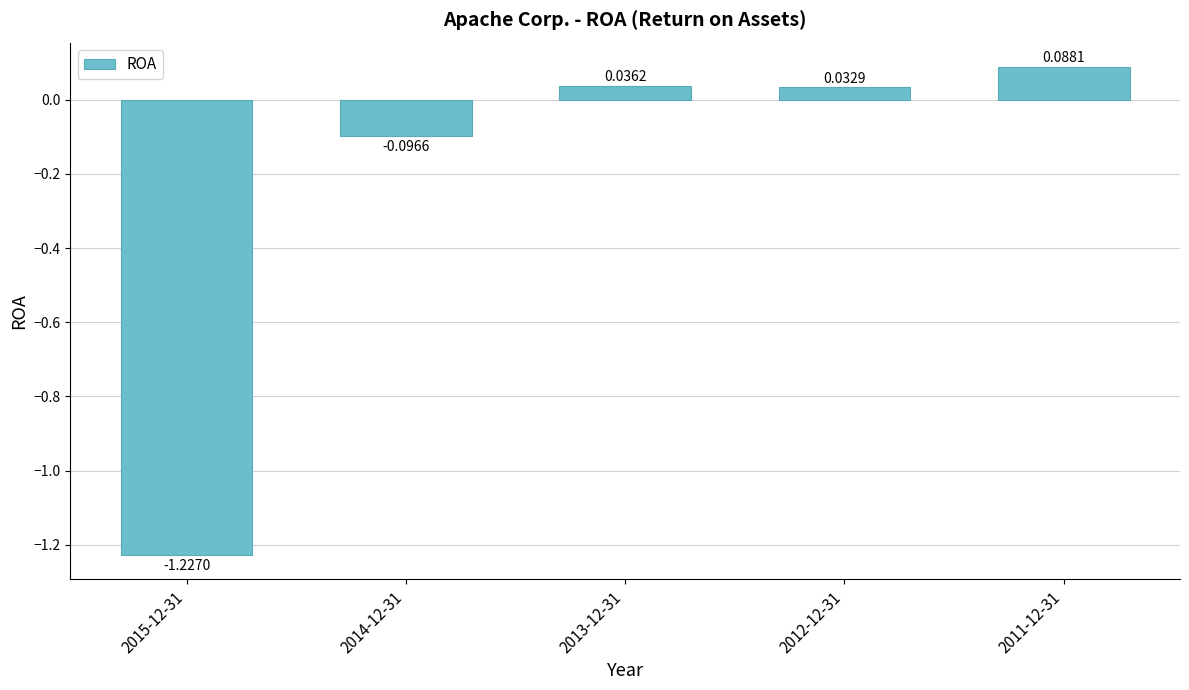

What position from the left is 2012-12-31?

4